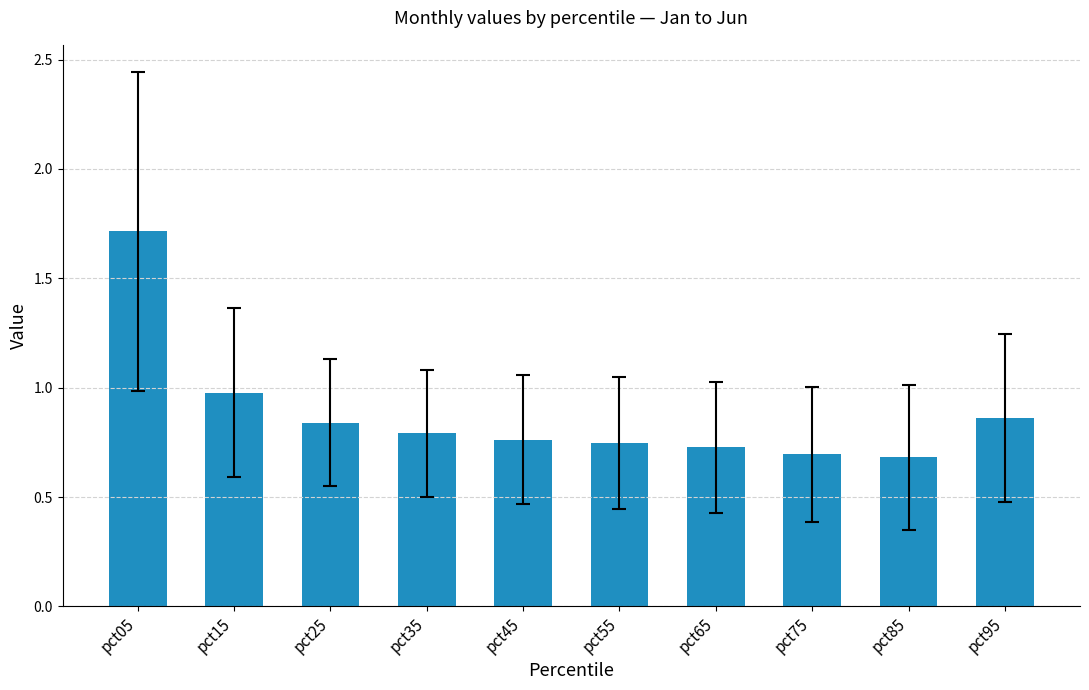

The value at pct45 is 1.1. True or false?

False